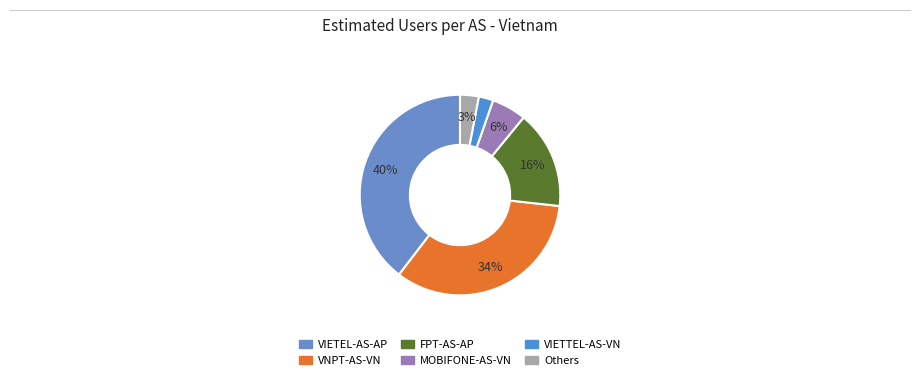

Which category has the biggest portion of the pie?

VIETEL-AS-AP